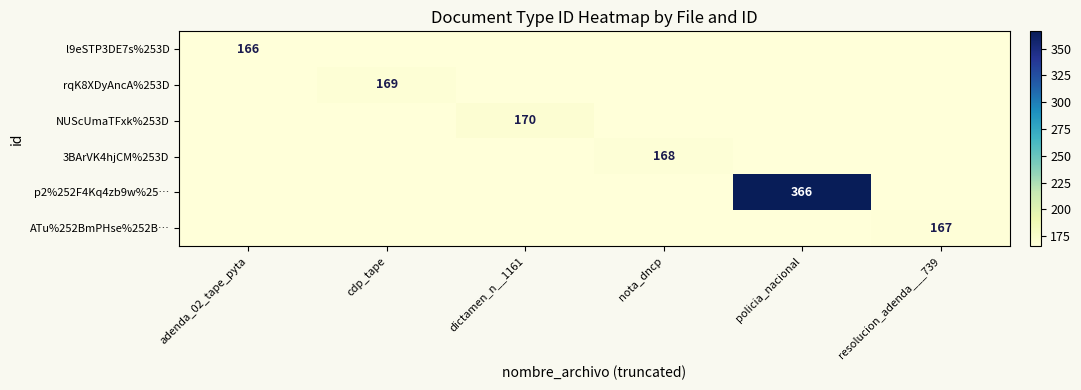

True or false: p2%252F4Kq4zb9w%25… has a value of 607 at policia_nacional.

False